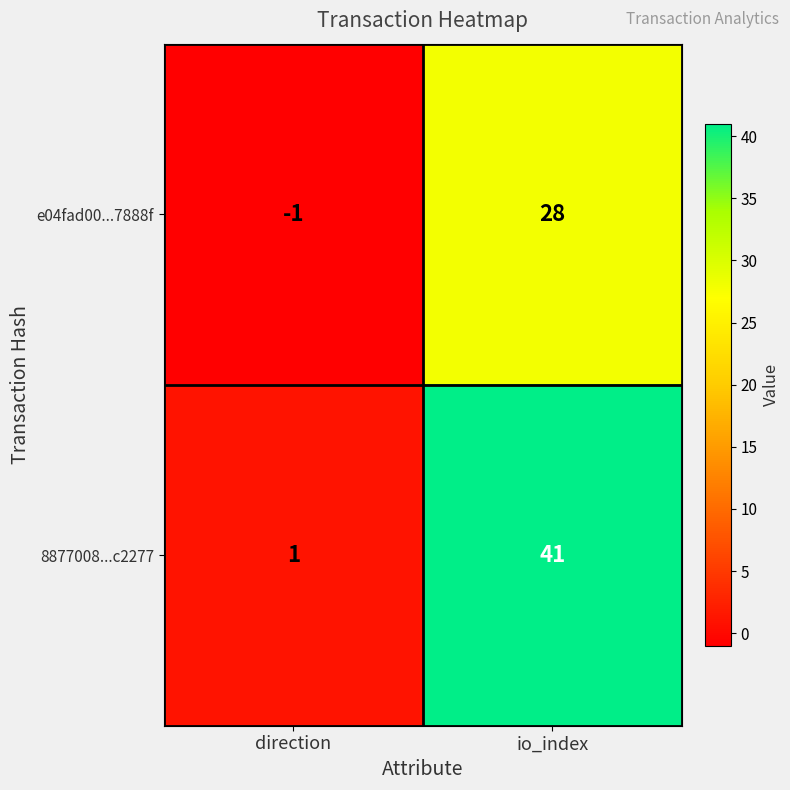

What is the smallest value displayed?

-1